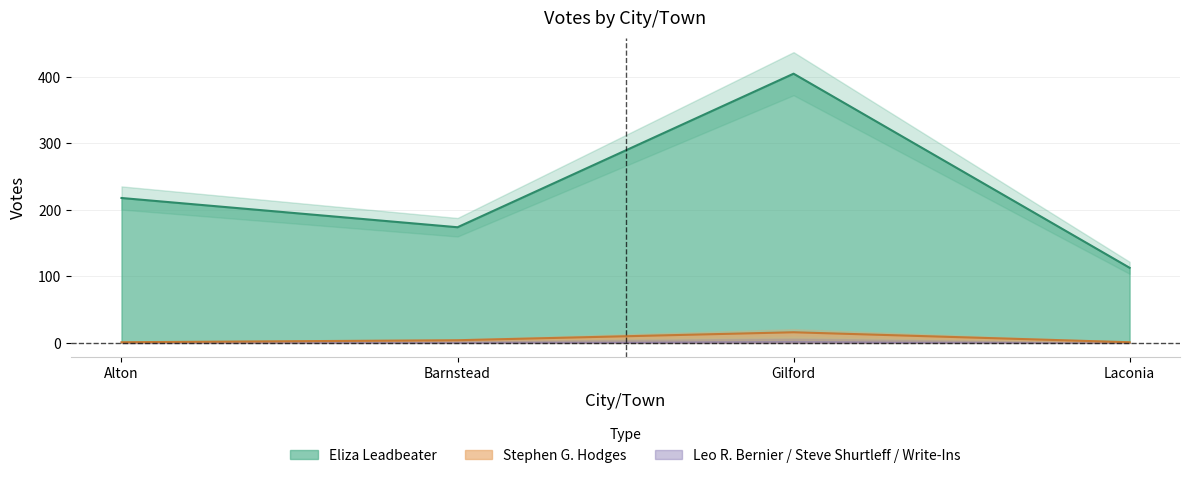

What is the sum of all Leo R. Bernier values?

1